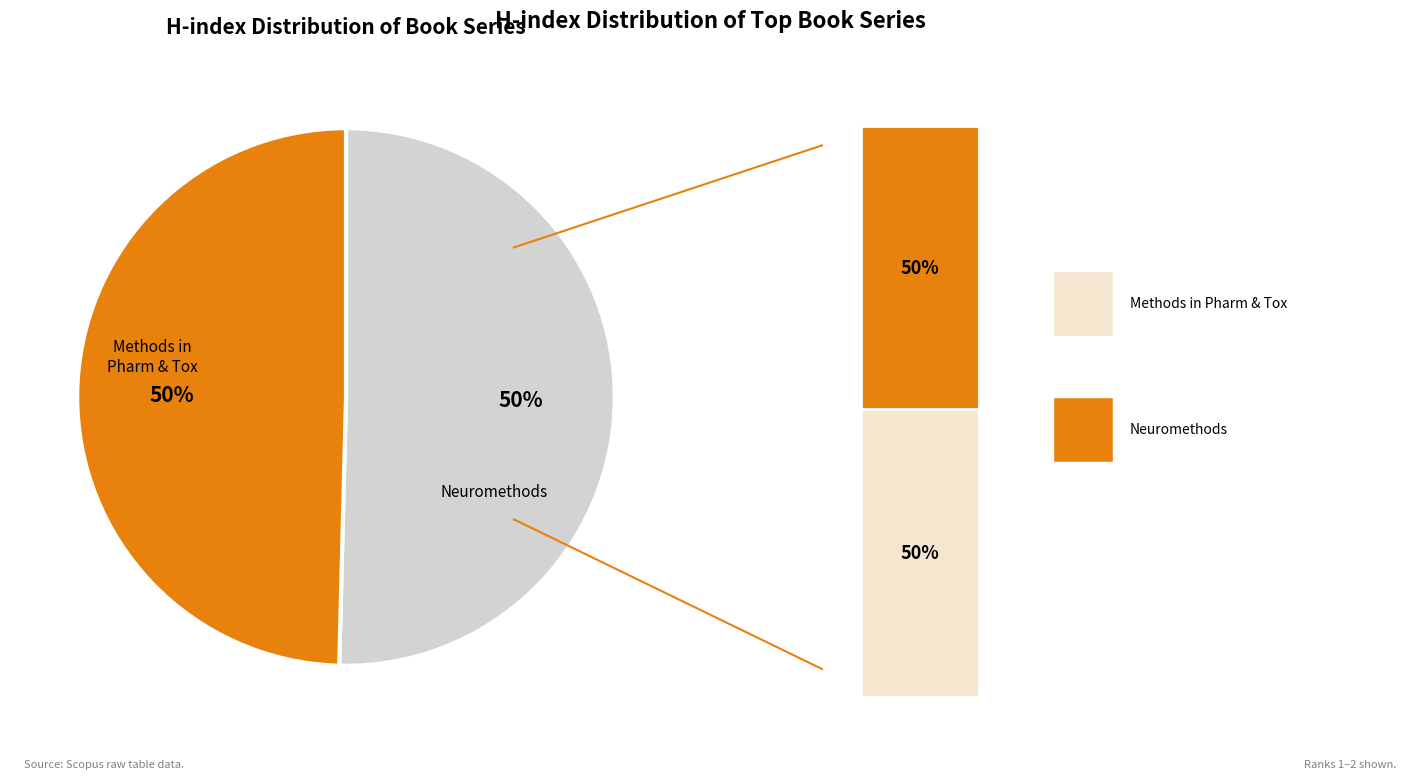

What percentage is the Methods in Pharmacology and Toxicology slice, to the nearest percent?

50%